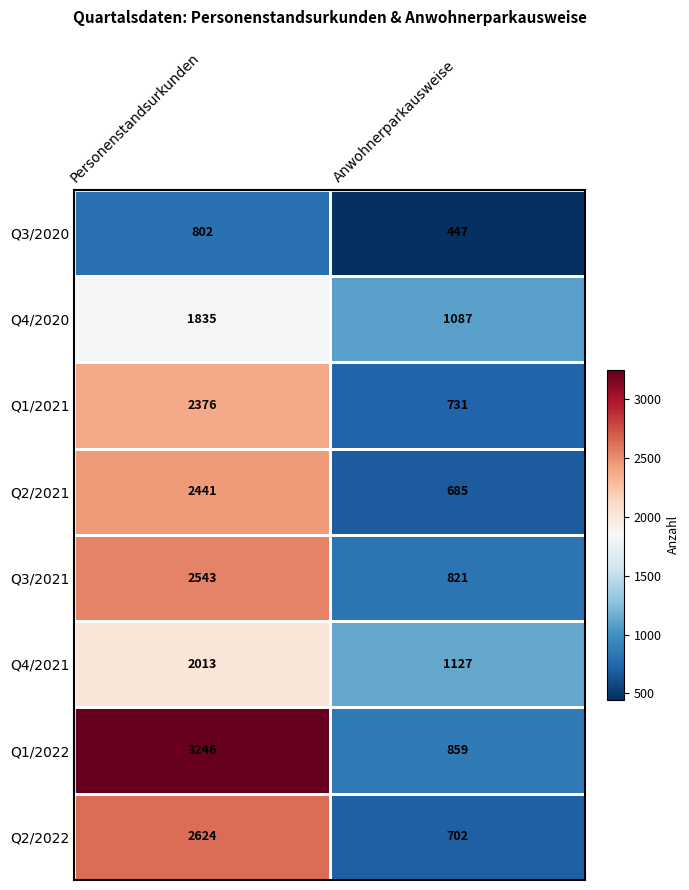

What is the spread (max minus min) of values at Anwohnerparkausweise?

680